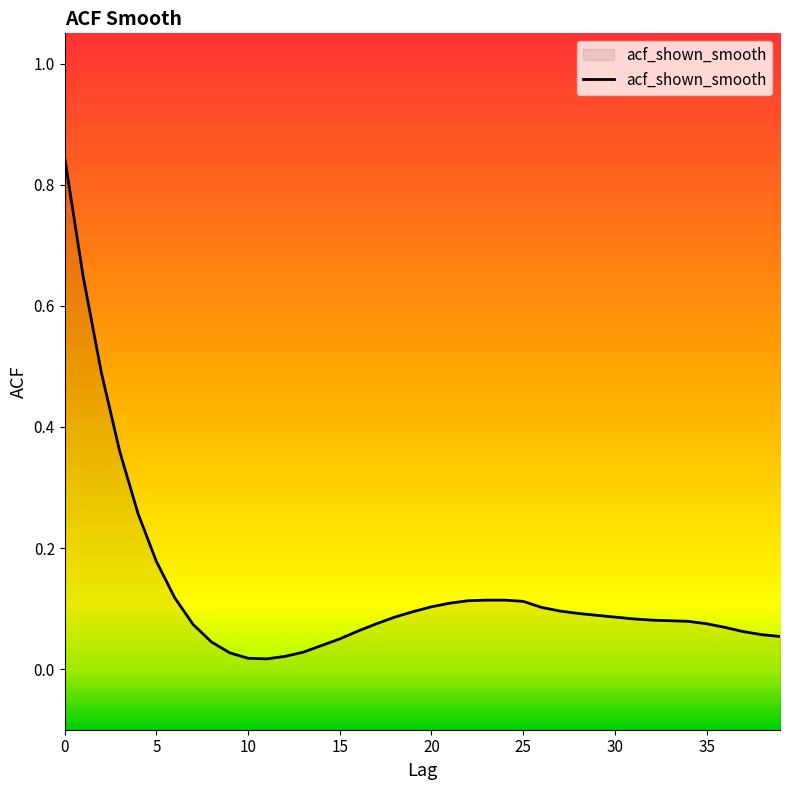

Read the value at 33.

0.1